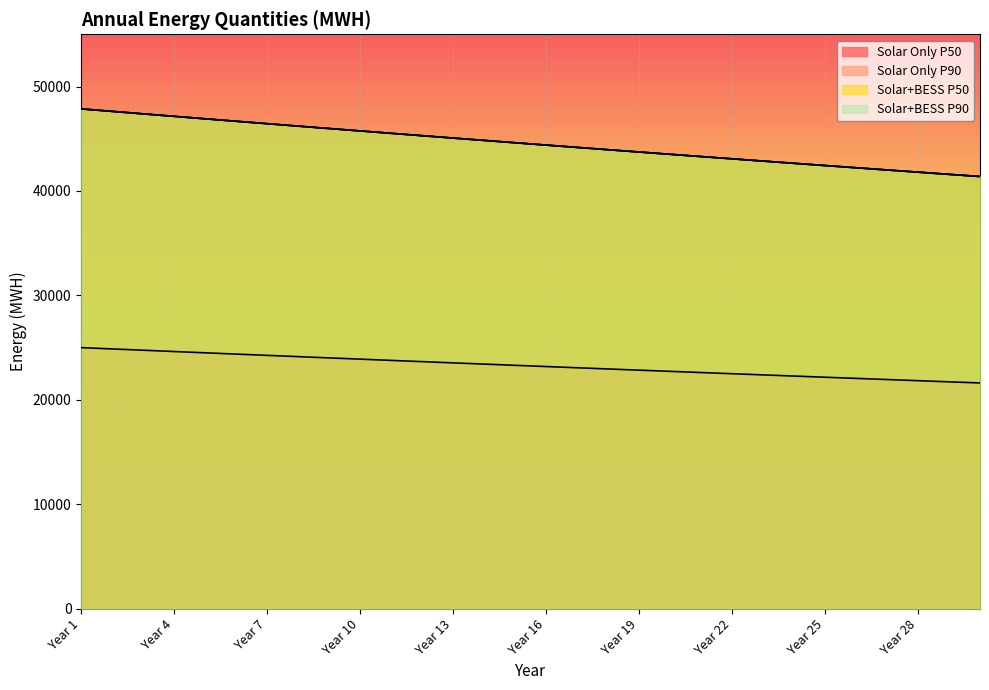

Between Year 1 and Year 17, which is larger?

Year 1